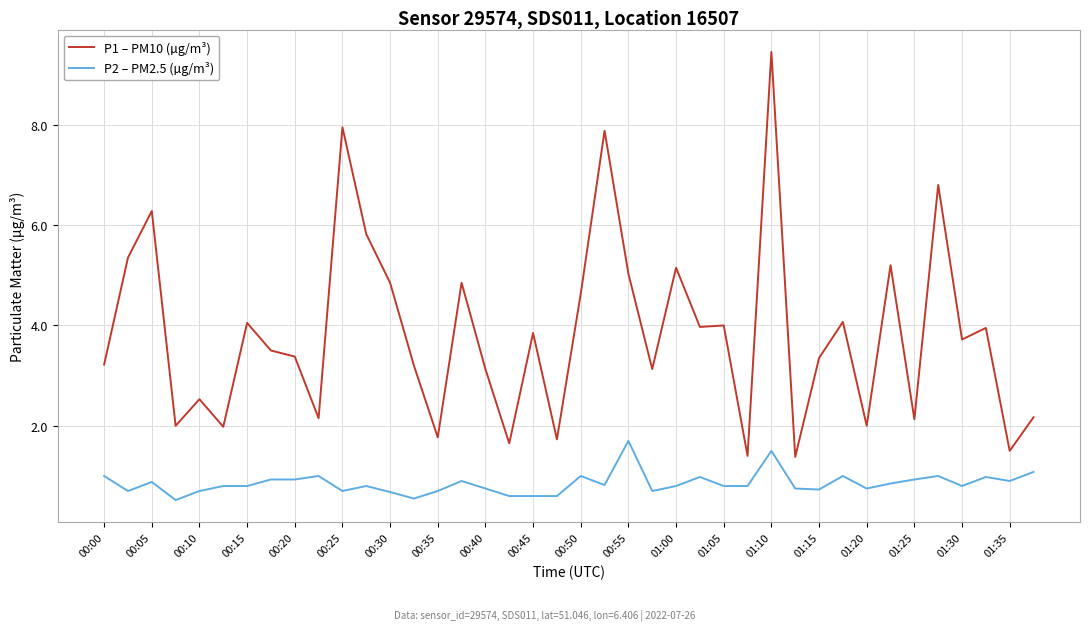

List the series in order of their overall mean, lowest first.

P2 – PM2.5 (µg/m³), P1 – PM10 (µg/m³)